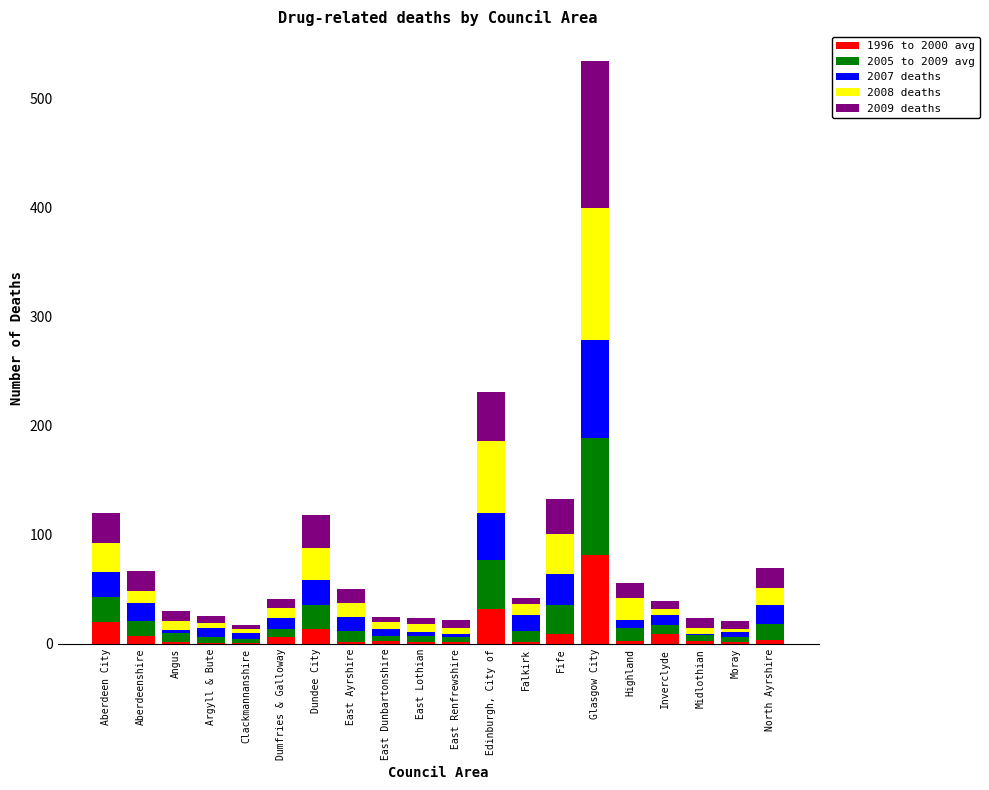

Count the number of data series in this chart.

5